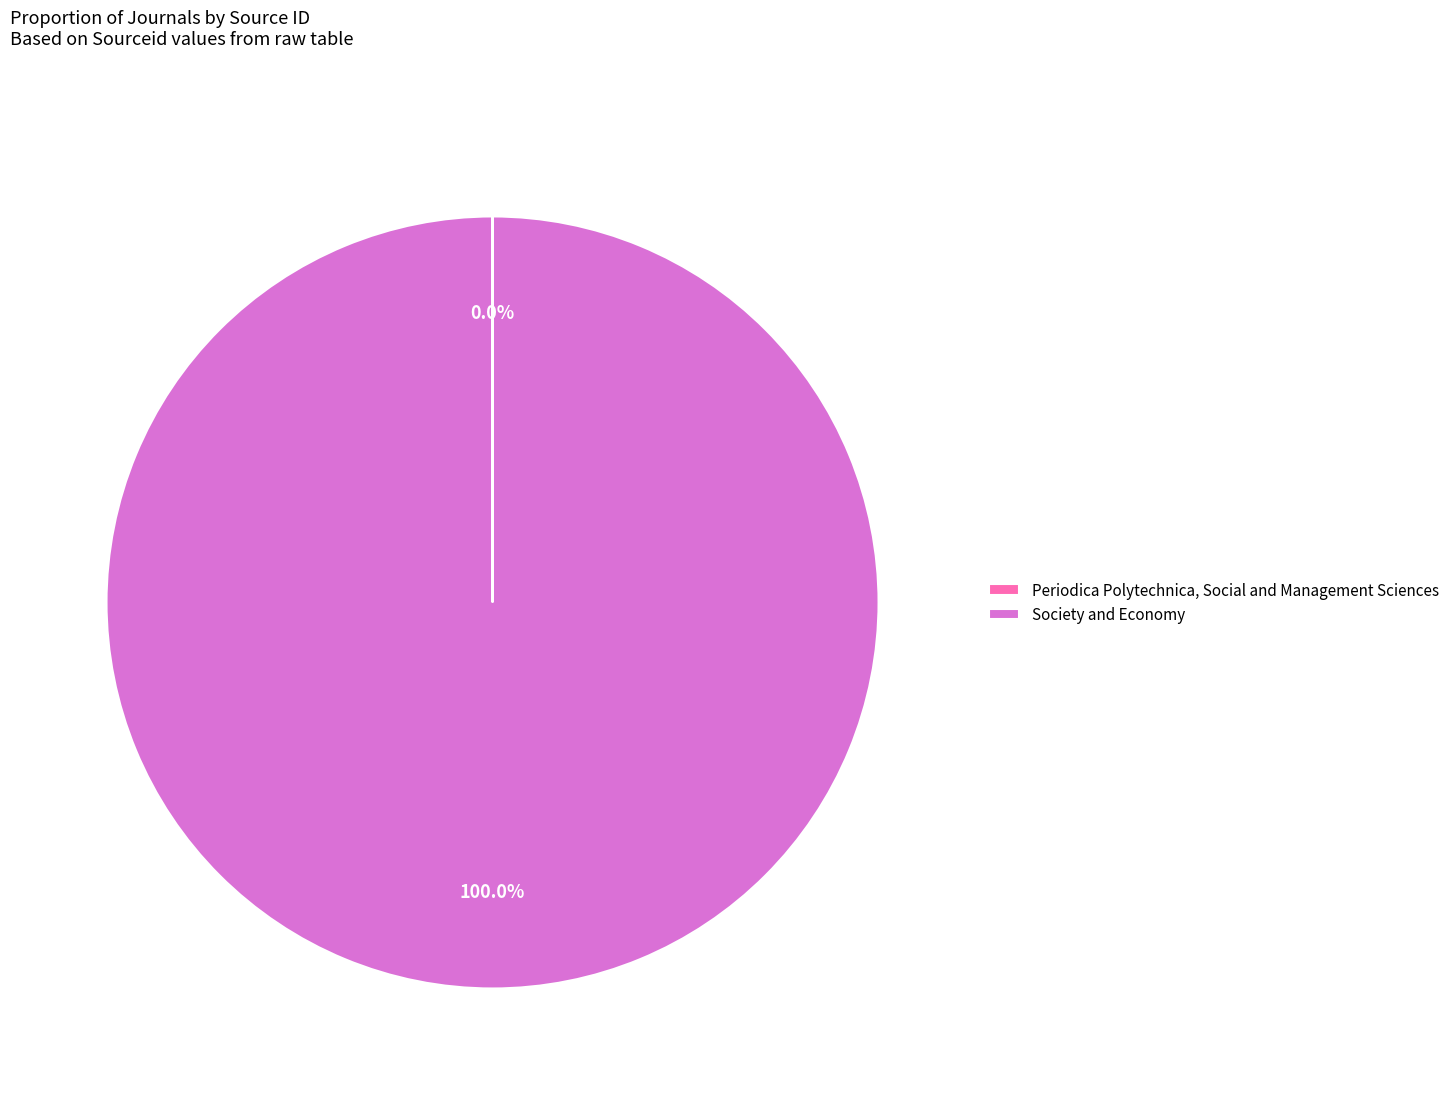

Is there a majority slice in this chart?

Yes